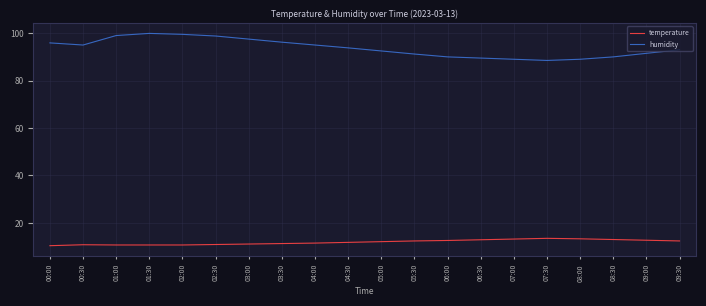

Which series has the widest spread of values?

humidity